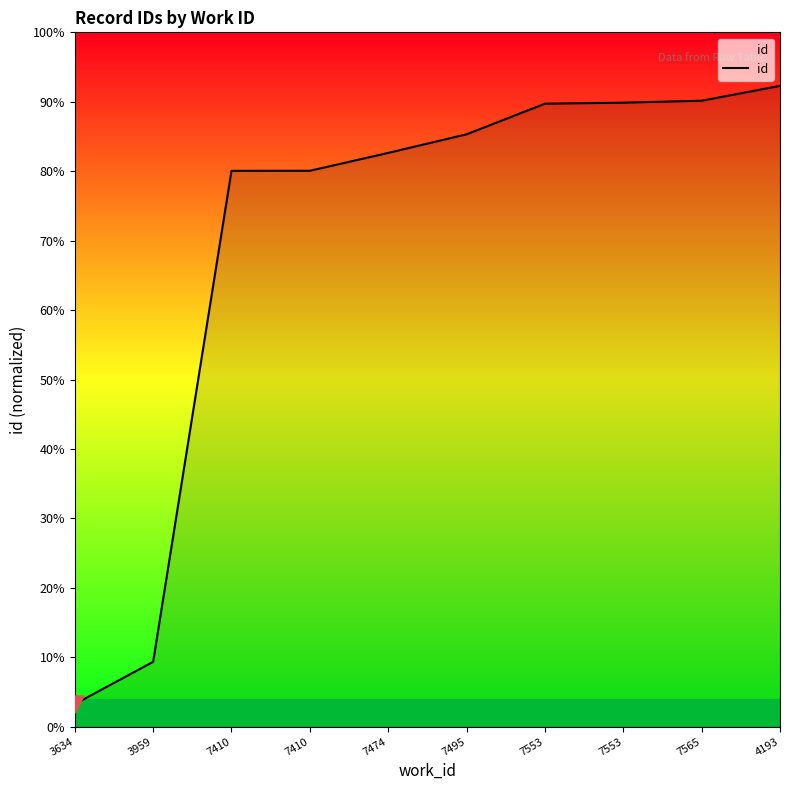

Between 3634 and 7553, which is larger?

7553